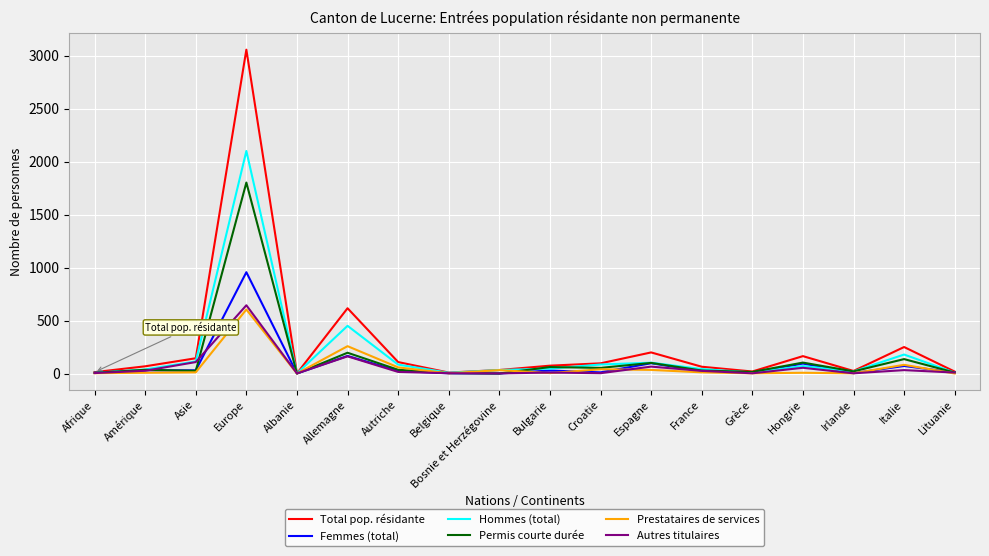

At how many categories does at least one series exceed 460?

2